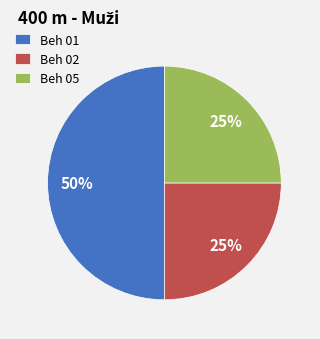

True or false: Beh 01 accounts for 83% of the total.

False